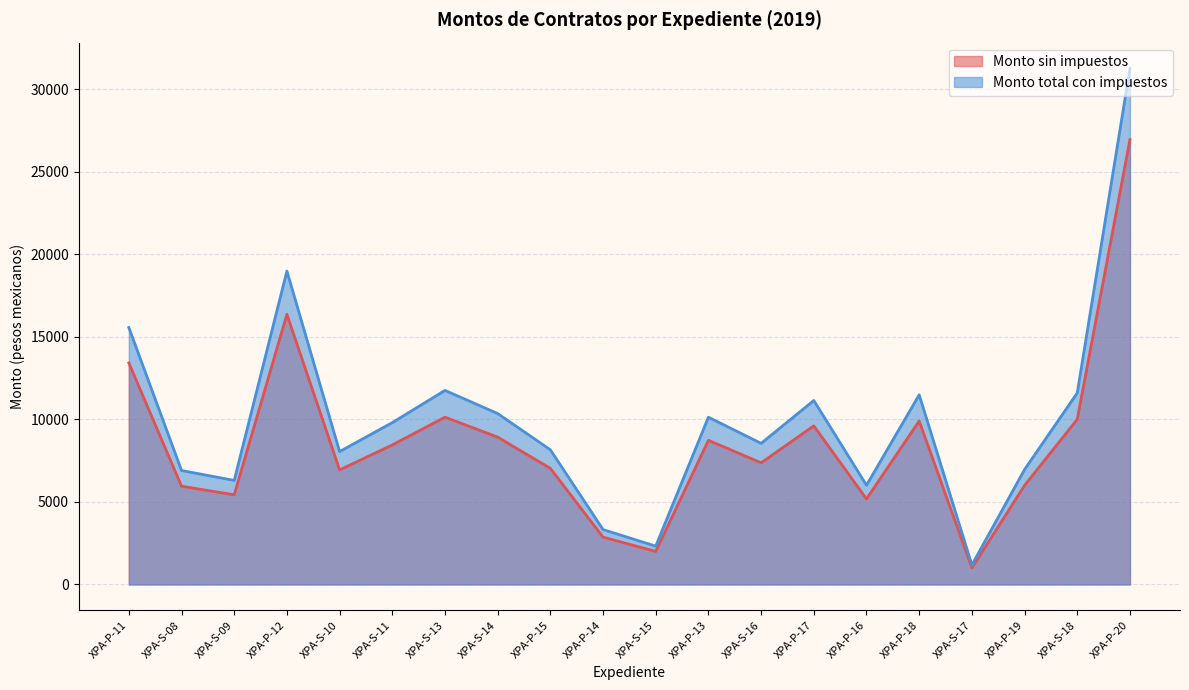

In Monto sin impuestos, how many points are higher than both neighbors (excluding endpoints)?

5